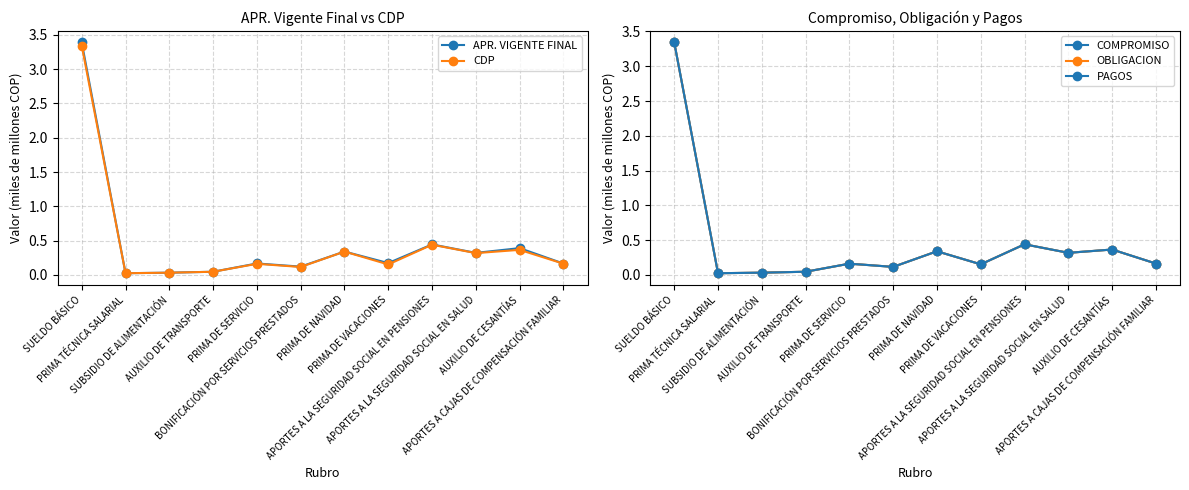

Which series has the largest total across all categories?

APR. VIGENTE FINAL